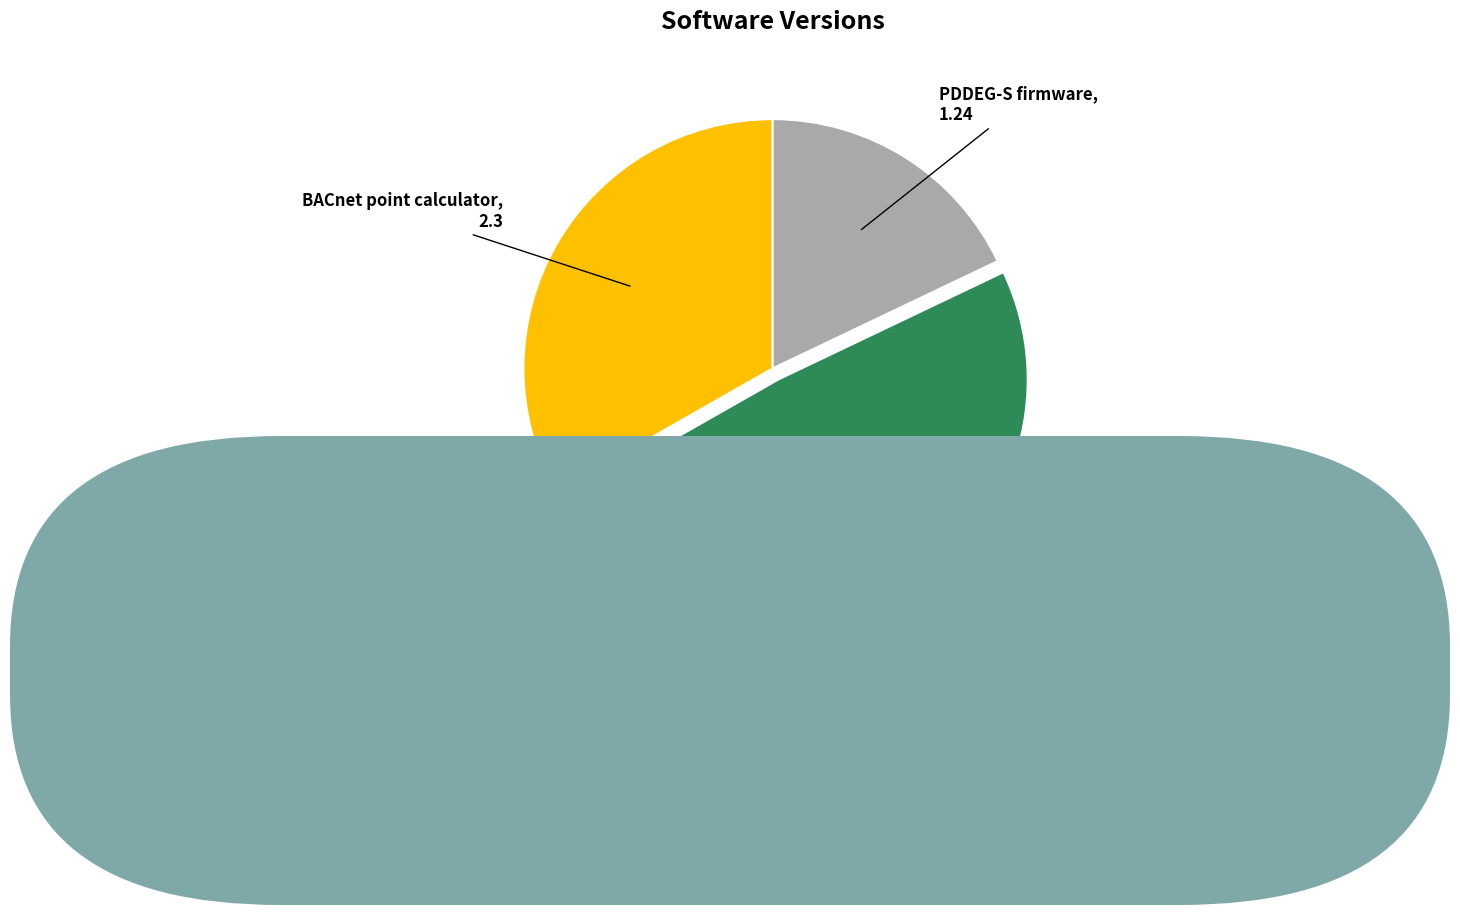

Which slice is the largest?

System Builder